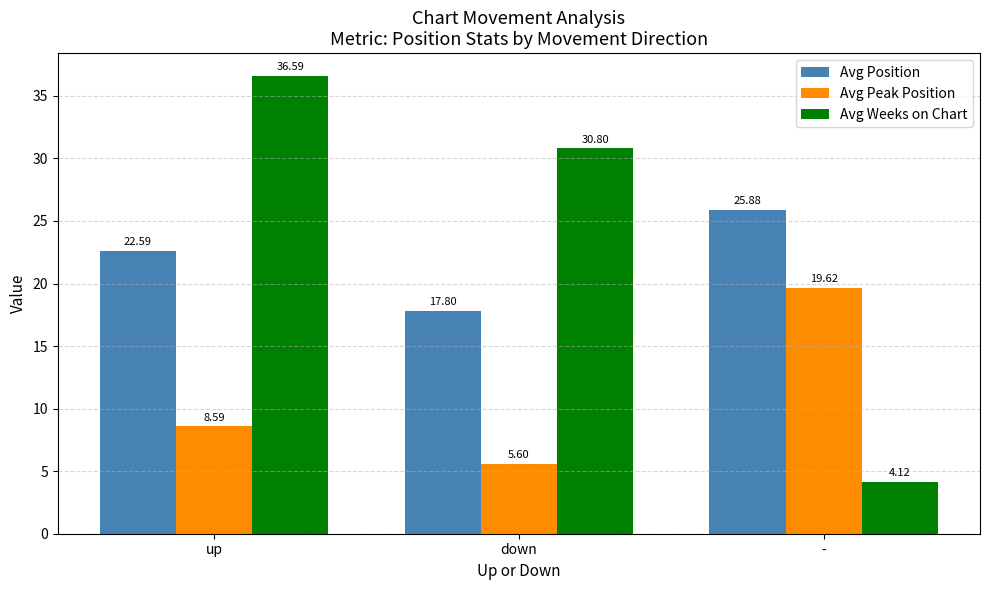

Rank the series at up from lowest to highest value.

Avg Peak Position, Avg Position, Avg Weeks on Chart